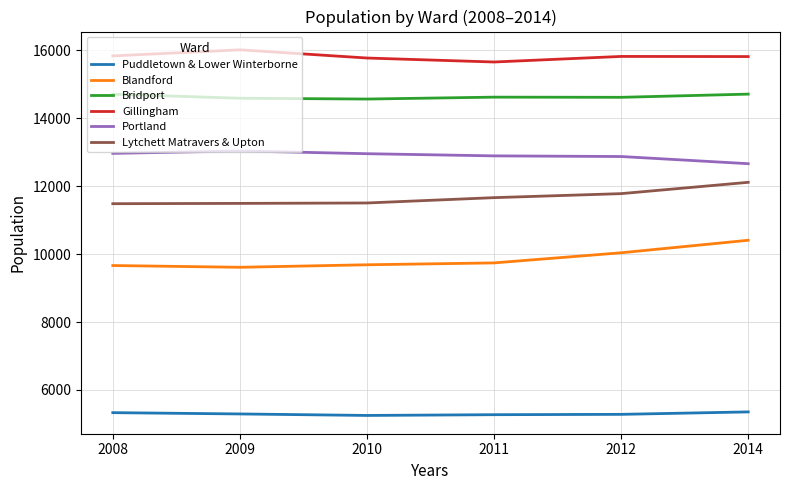

What is the total value across all series at 2009?

70020